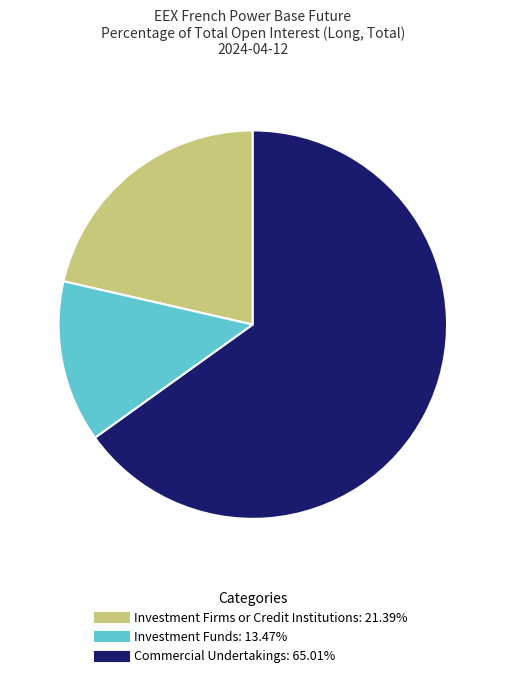

How many segments does this pie chart have?

3